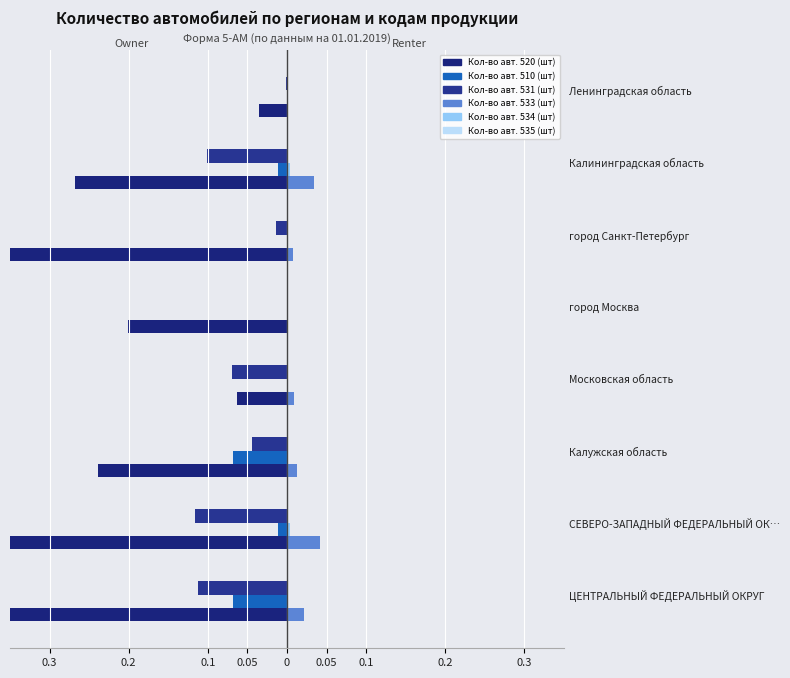

What are all the series names shown in the legend?

Кол-во авт. 520 (шт), Кол-во авт. 510 (шт), Кол-во авт. 531 (шт), Кол-во авт. 533 (шт), Кол-во авт. 534 (шт), Кол-во авт. 535 (шт)